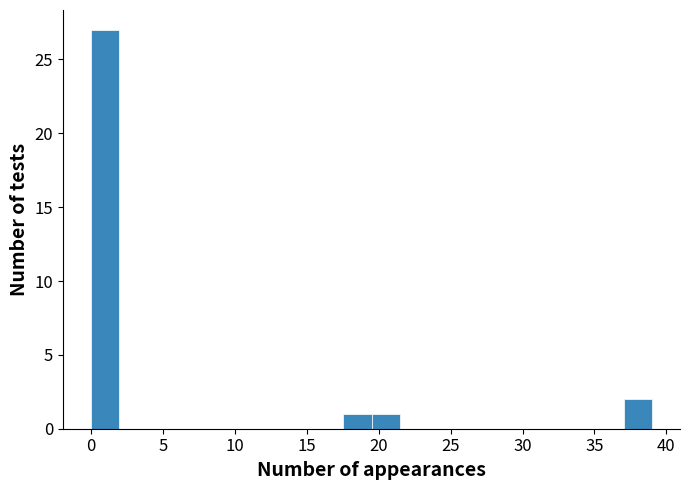

Read against the x-axis, roughly where is the centre of the tallest bar?

1.0